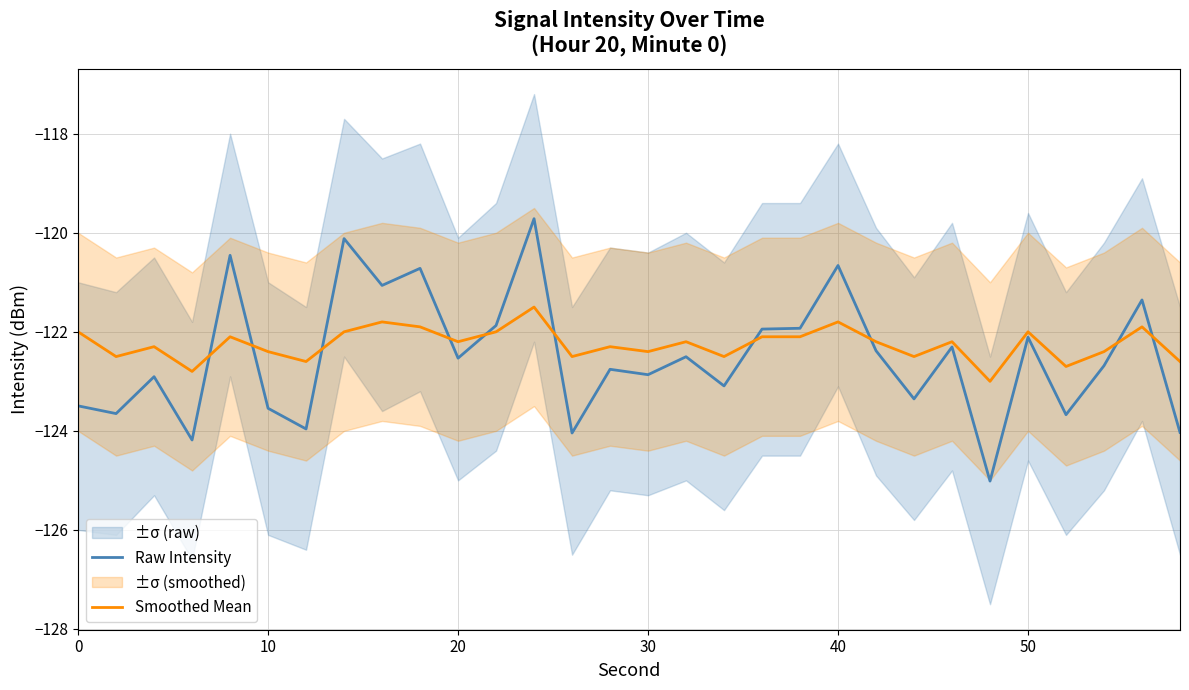

What is the highest value of the Smoothed Mean series?

-121.5